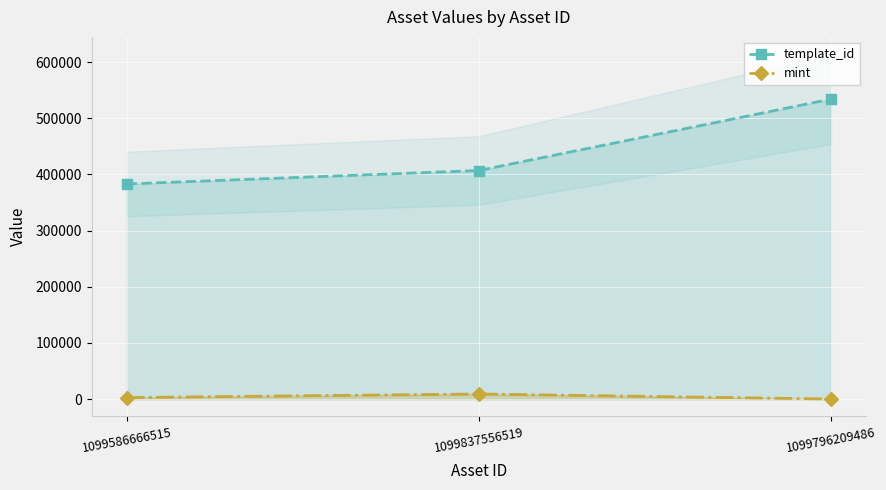

What is the label of the 3rd point from the left?

1099796209486